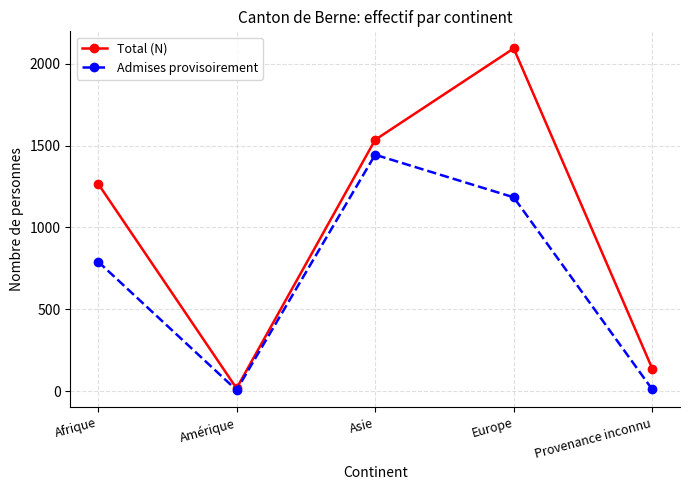

How many series are shown in this chart?

2